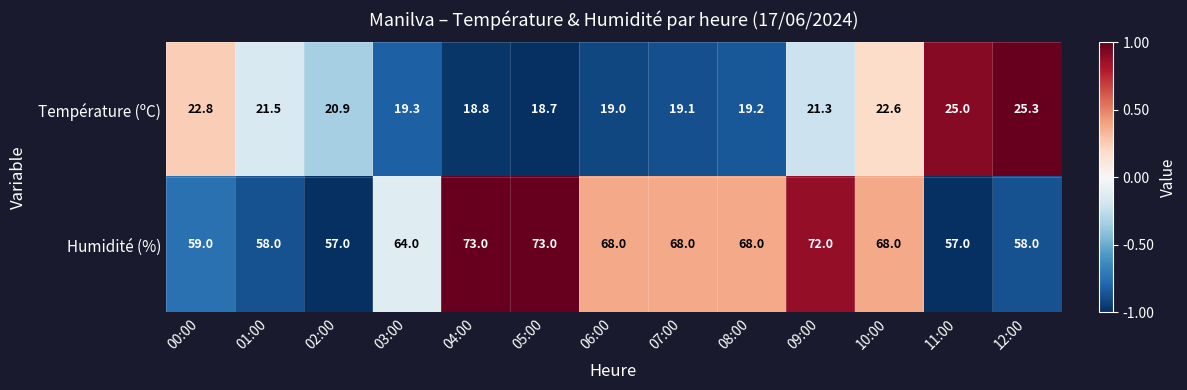

How many data points in Température (ºC) are less than 20?

6